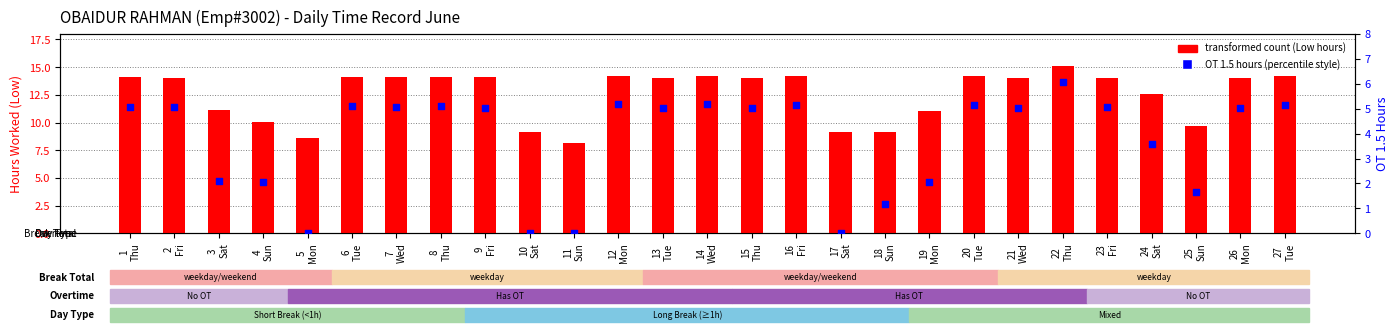

At which category is the sum across all series the highest?

22
Thu